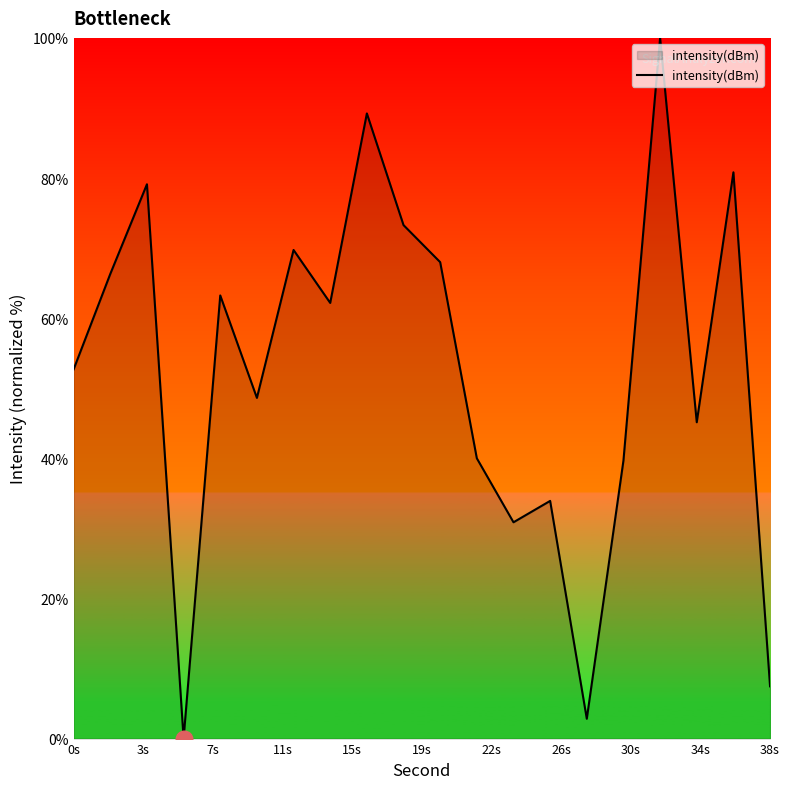

What is the greatest value displayed?

100.0